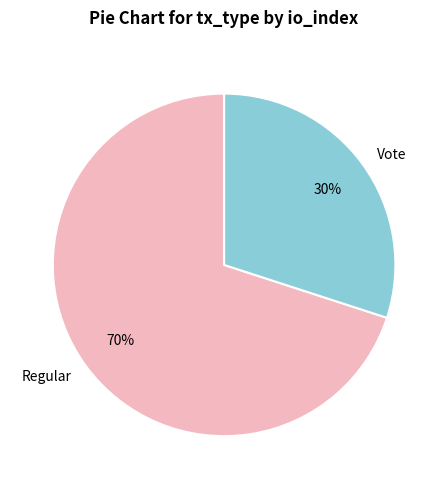

Is it true that Regular is 61% of the pie?

False